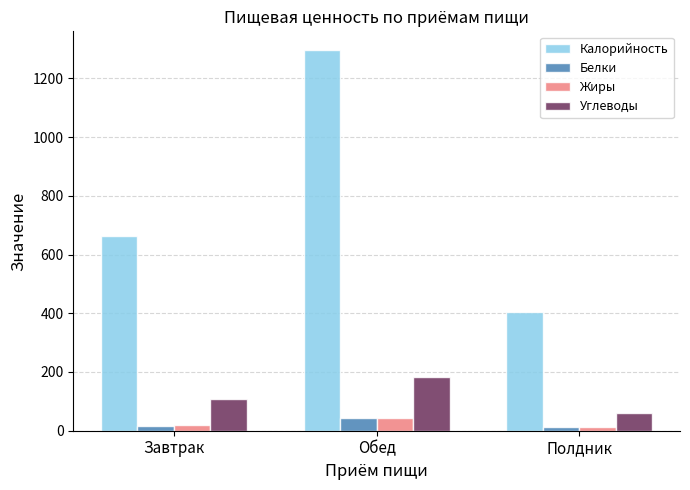

What is the sum of all Жиры values?

74.8